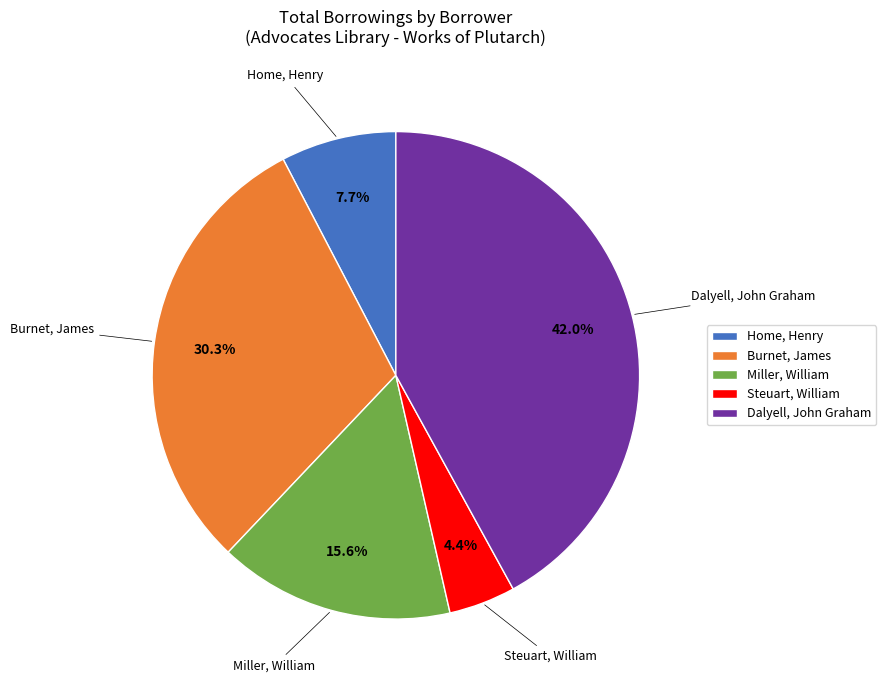

What percentage is NOT represented by Steuart, William?

95.6%